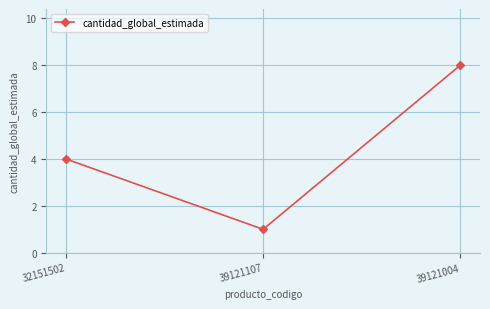

What is the difference between the maximum and minimum values?

7